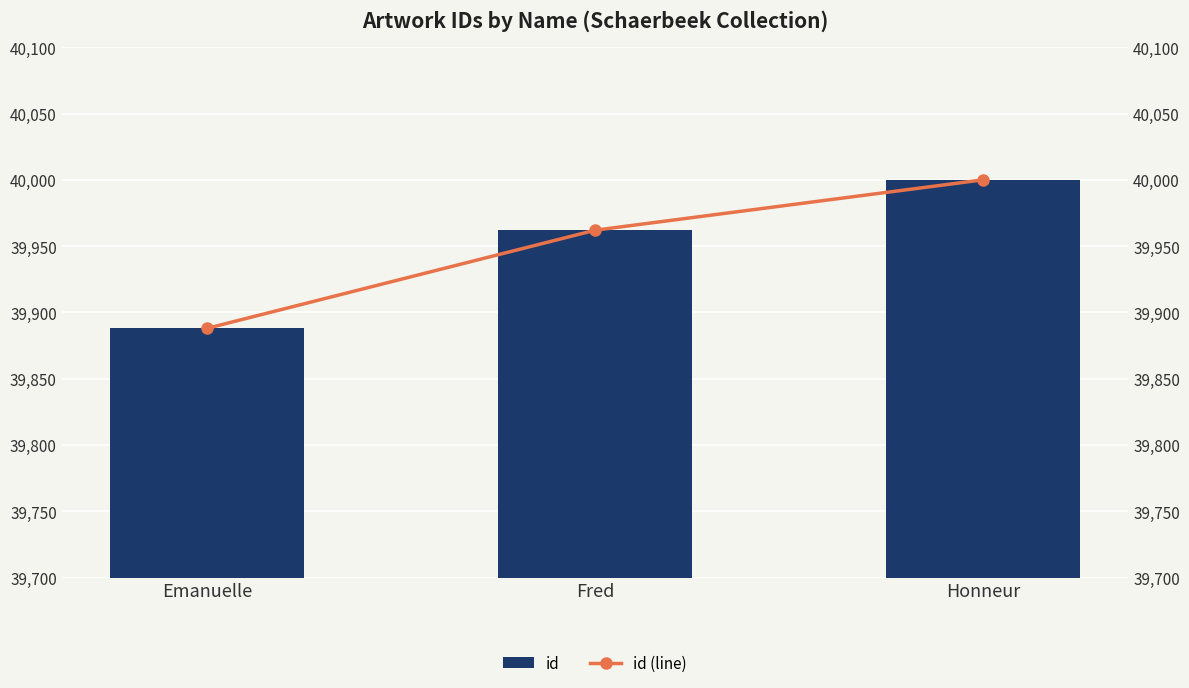

List the labels in order of id (line) value, smallest first.

Emanuelle, Fred, Honneur